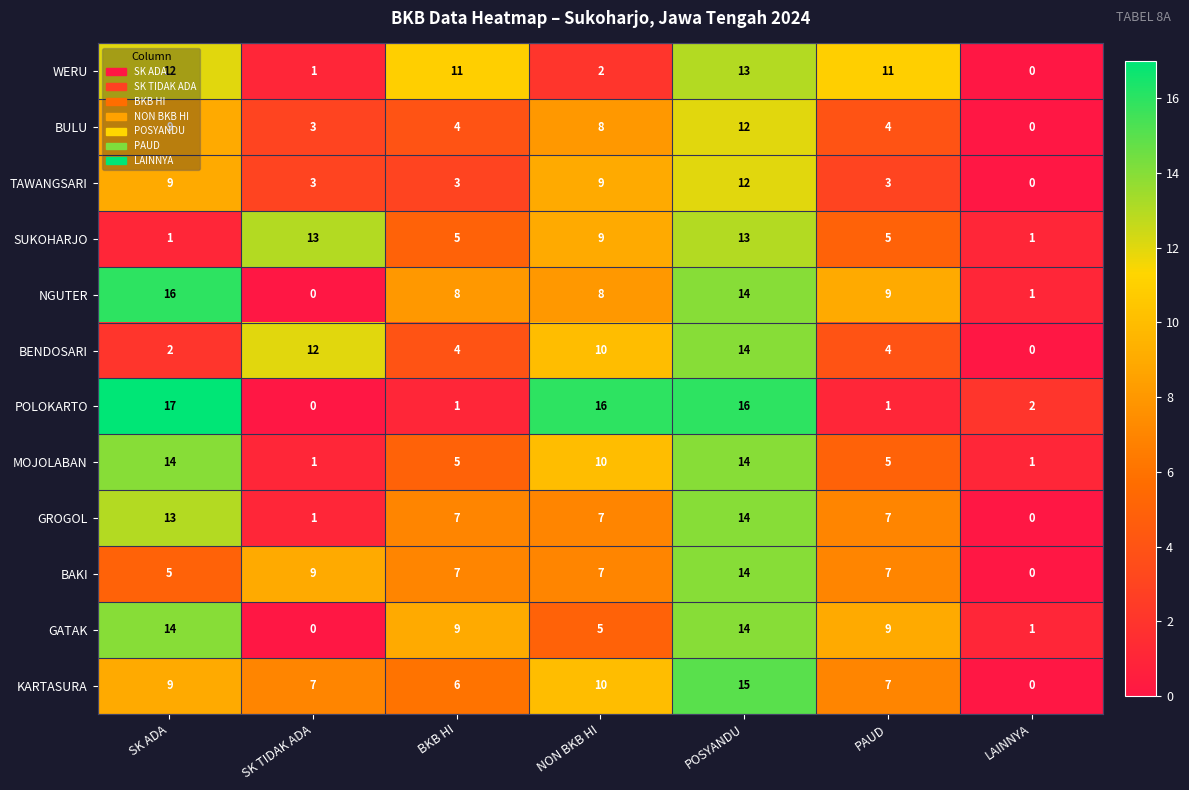

Which series has the widest spread of values?

POLOKARTO